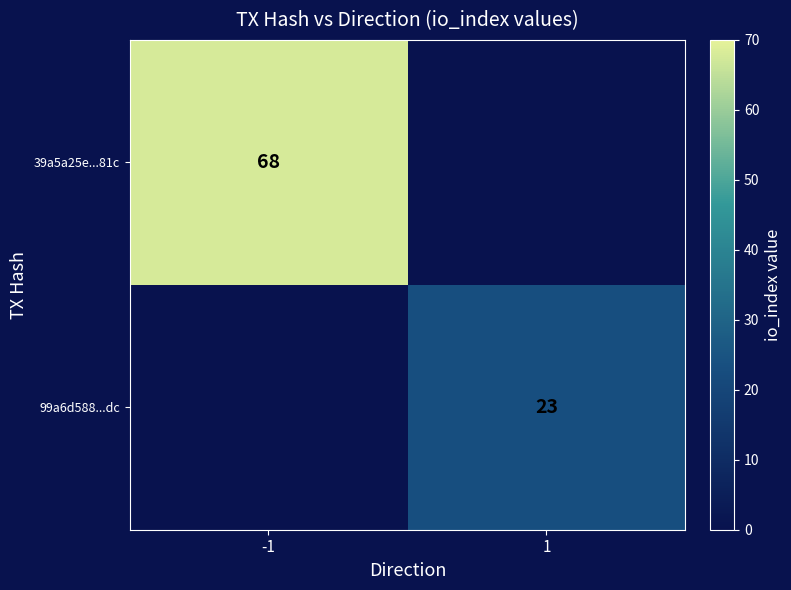

At how many categories does at least one series exceed 44?

1